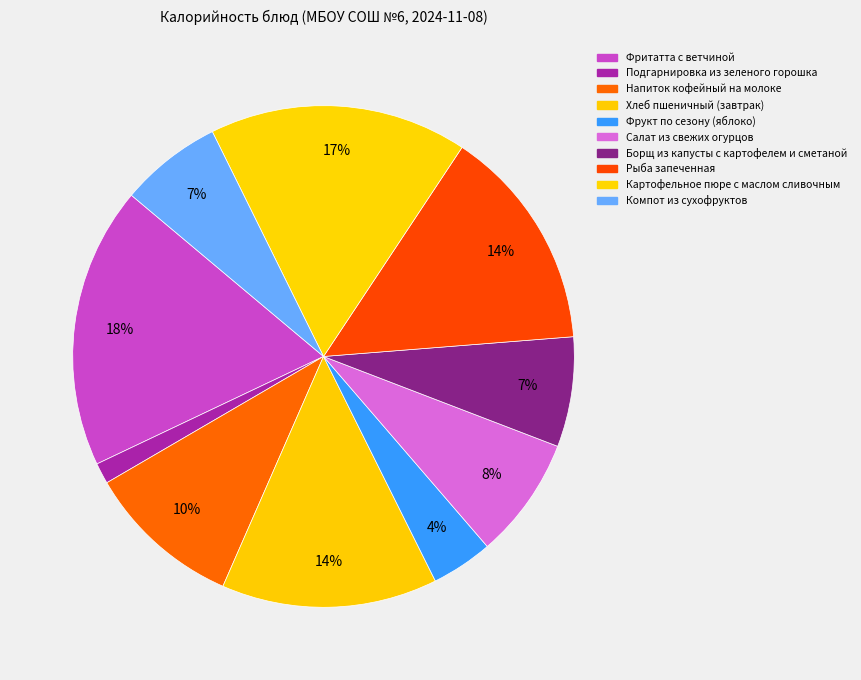

How many segments does this pie chart have?

10